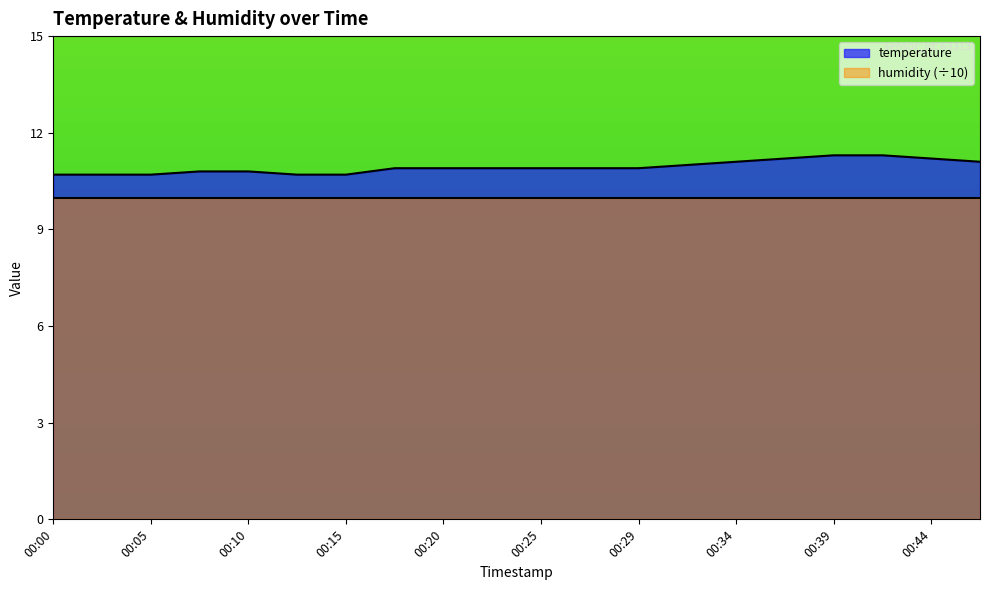

Rank the categories by value from highest to lowest.

00:39, 00:42, 00:37, 00:44, 00:34, 00:46, 00:32, 00:17, 00:20, 00:22, 00:25, 00:27, 00:29, 00:08, 00:10, 00:00, 00:03, 00:05, 00:12, 00:15